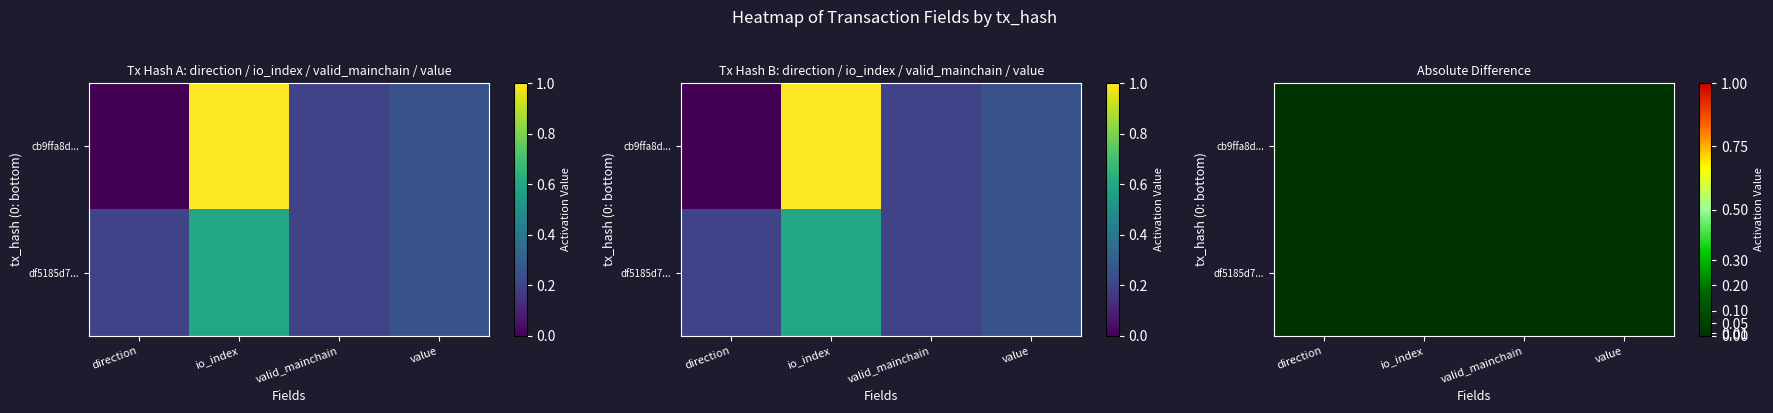

Read the df5185d74d992794fe60e90dc31ed0ffaa3355a value at io_index.

0.6